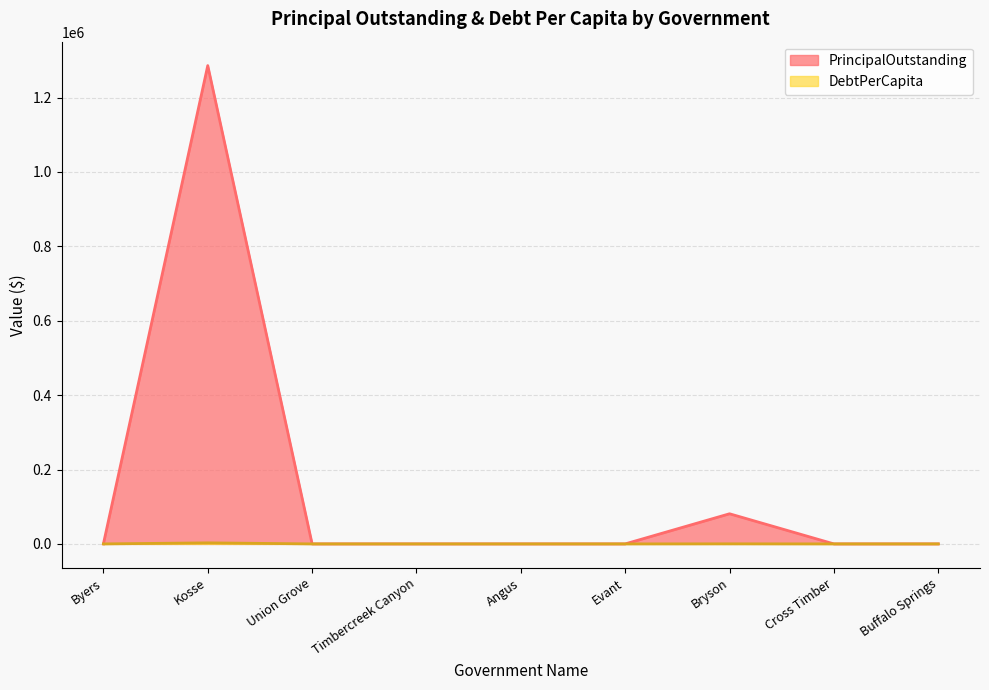

At which category does the chart reach its peak across all series?

Kosse